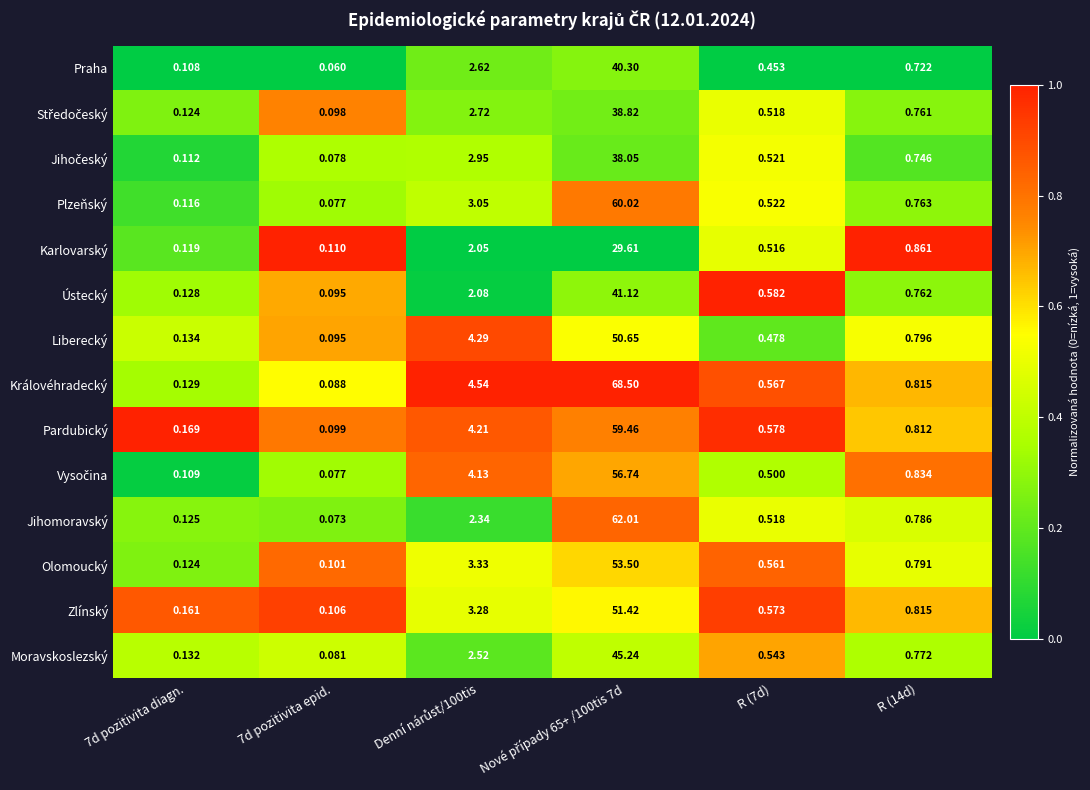

Which category has the lowest value across all series?

7d pozitivita epid.